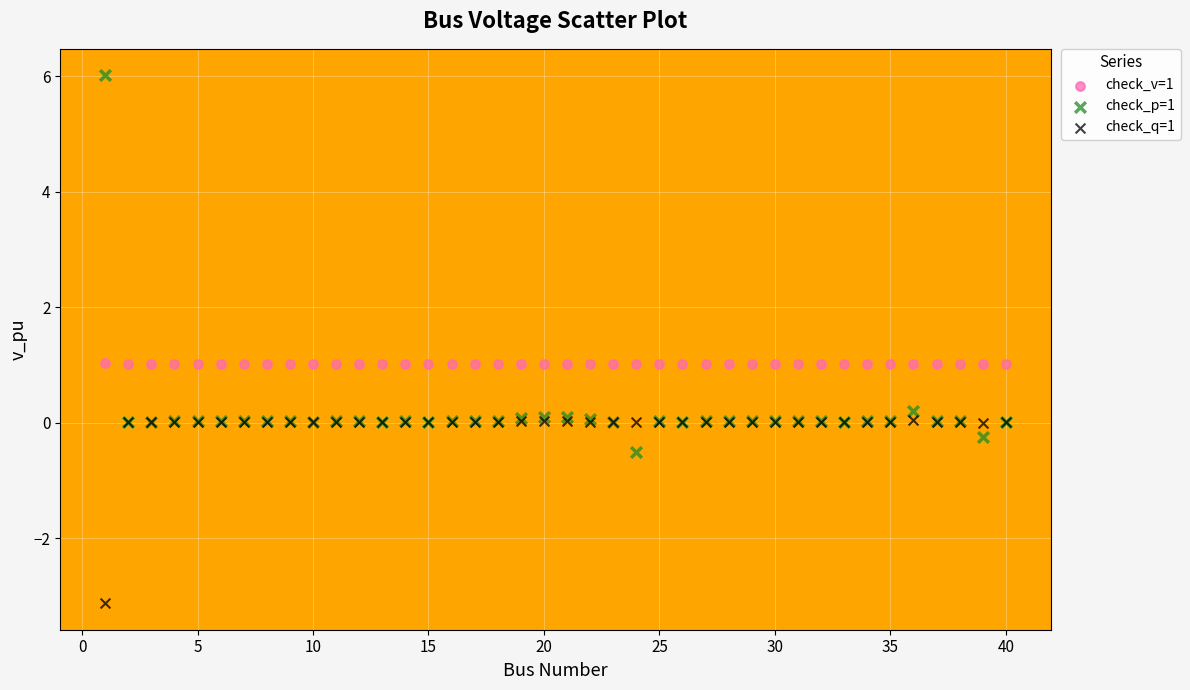

What are all the series names shown in the legend?

check_v=1, check_p=1, check_q=1